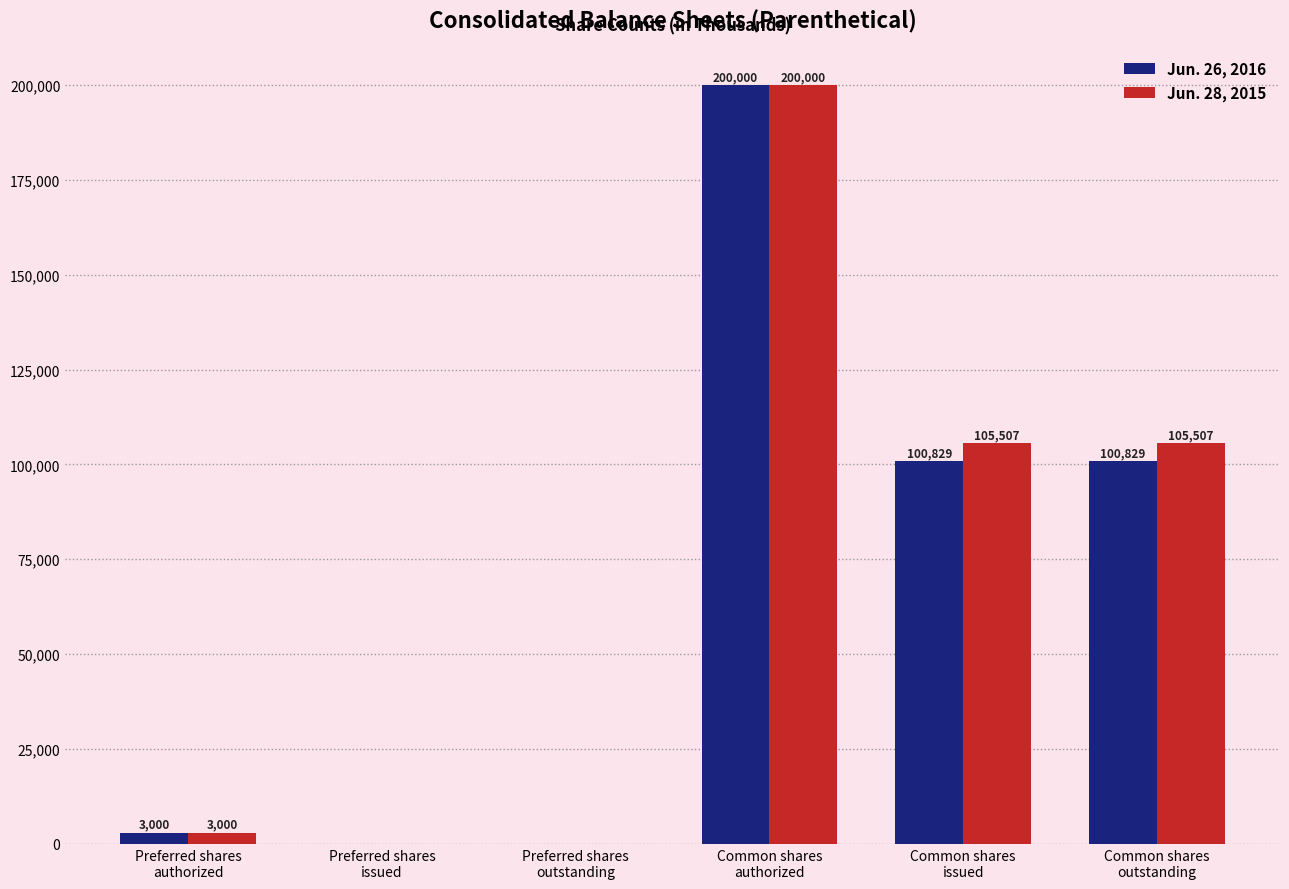

What is the greatest value displayed?

200000